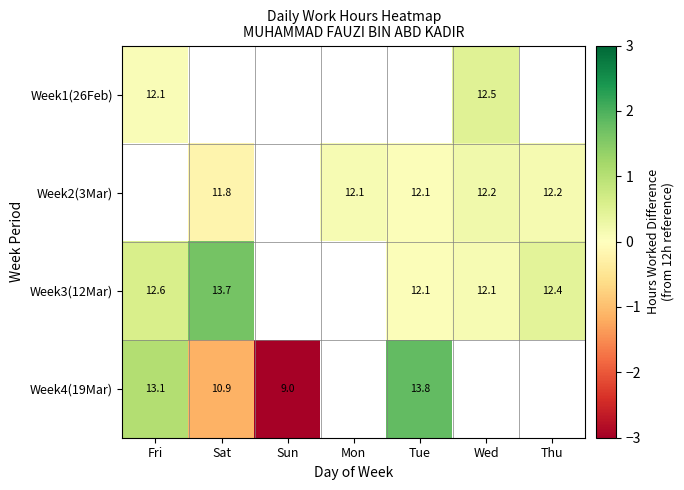

Which category has the highest value across all series?

Tue